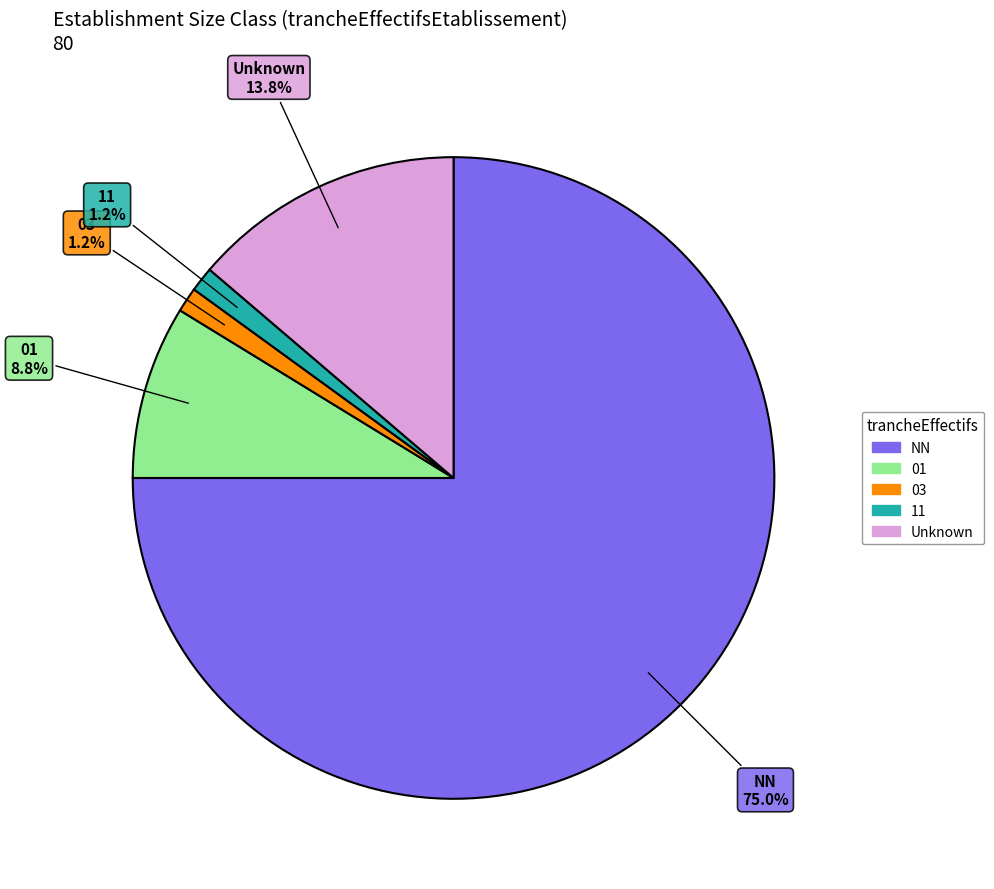

Is there a majority slice in this chart?

Yes